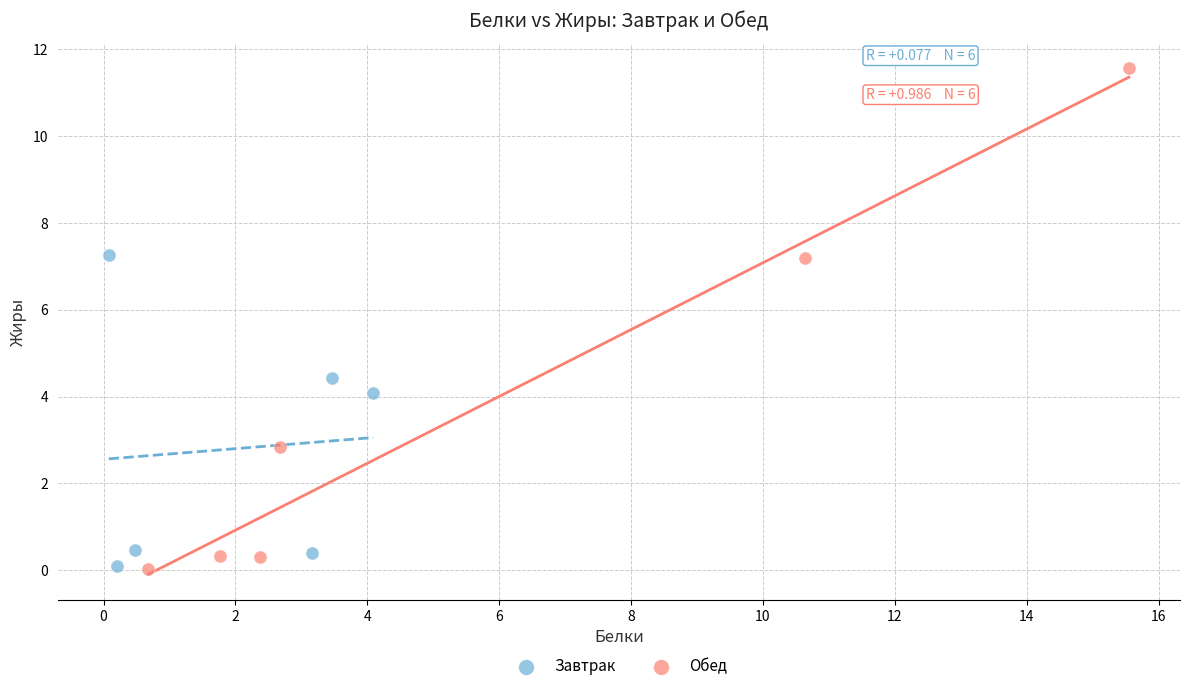

Which series reaches the maximum Y coordinate?

Обед